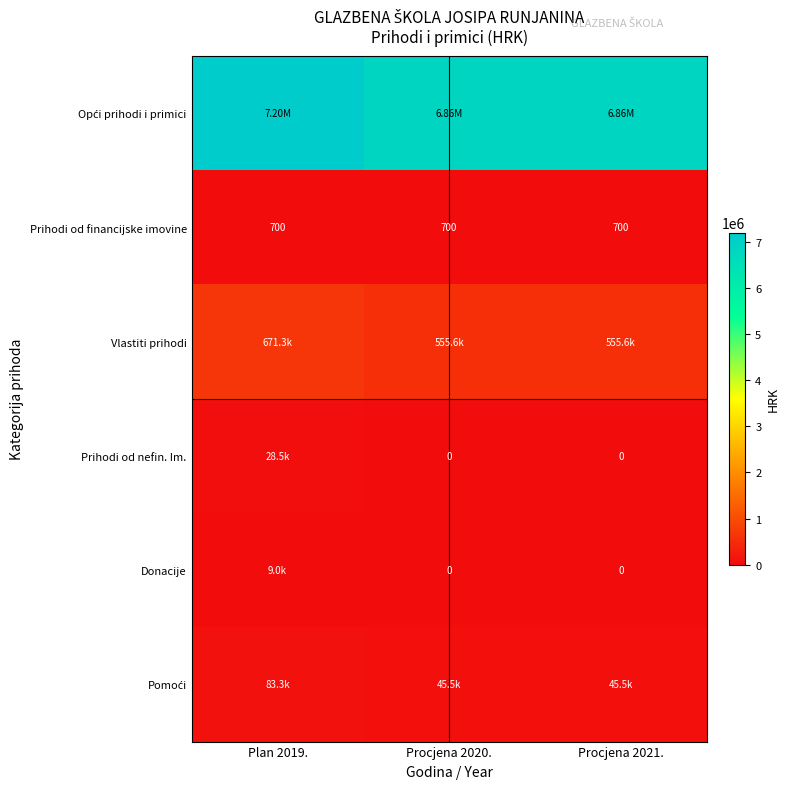

Which category has the highest value in the Opći prihodi i primici series?

Plan 2019.